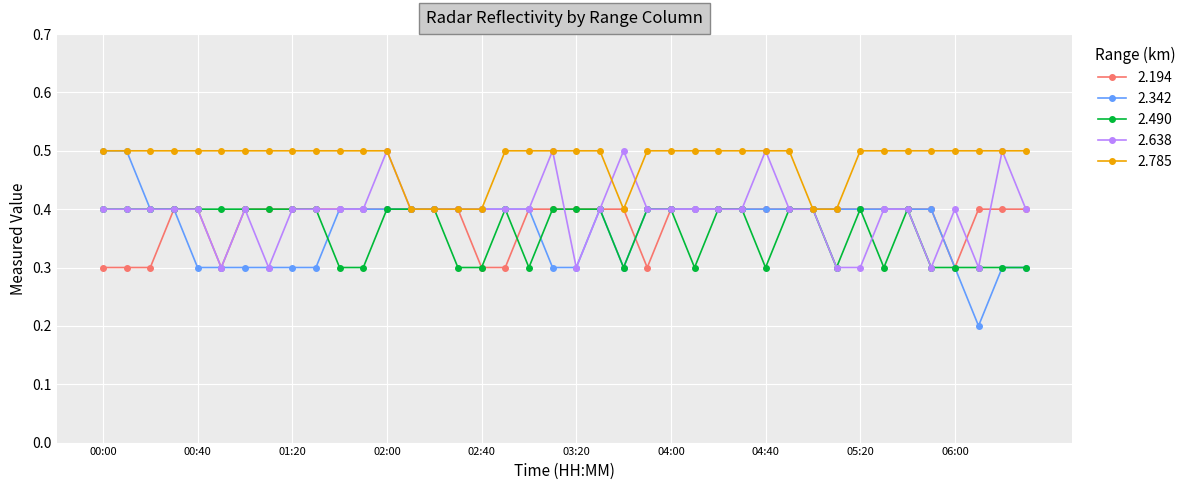

Does the chart display data point markers on the line(s)?

Yes